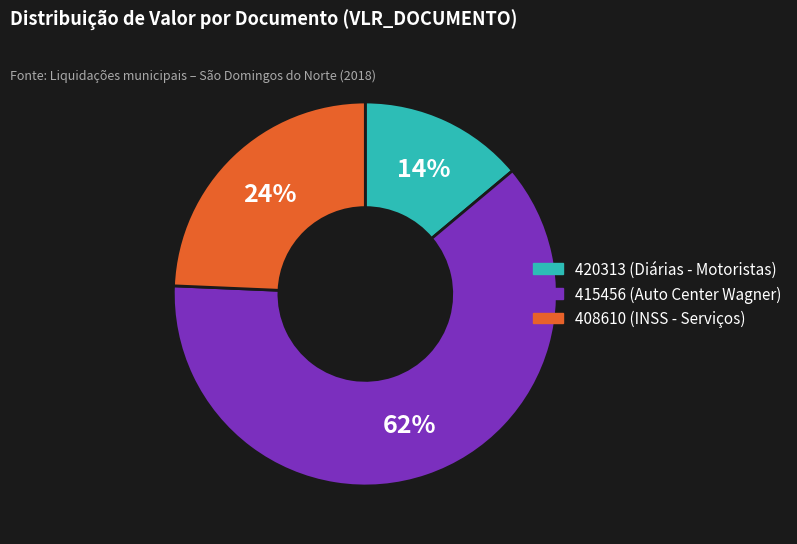

Rank the categories by value from highest to lowest.

415456, 408610, 420313